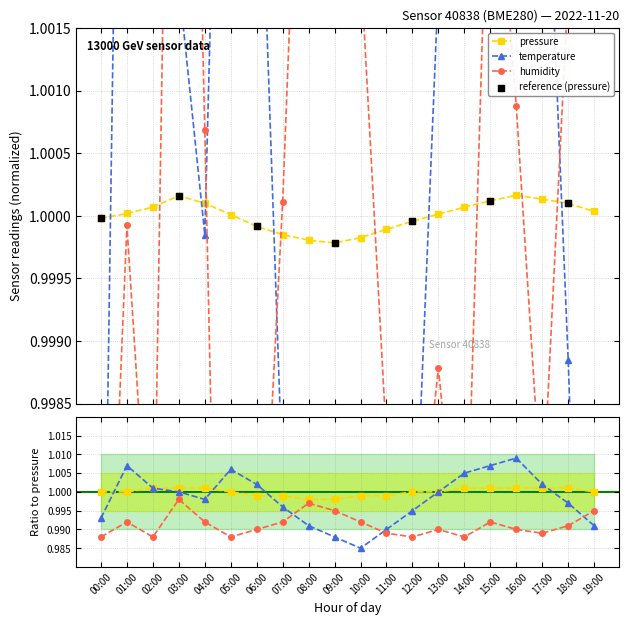

At which category is the sum across all series the highest?

15:00